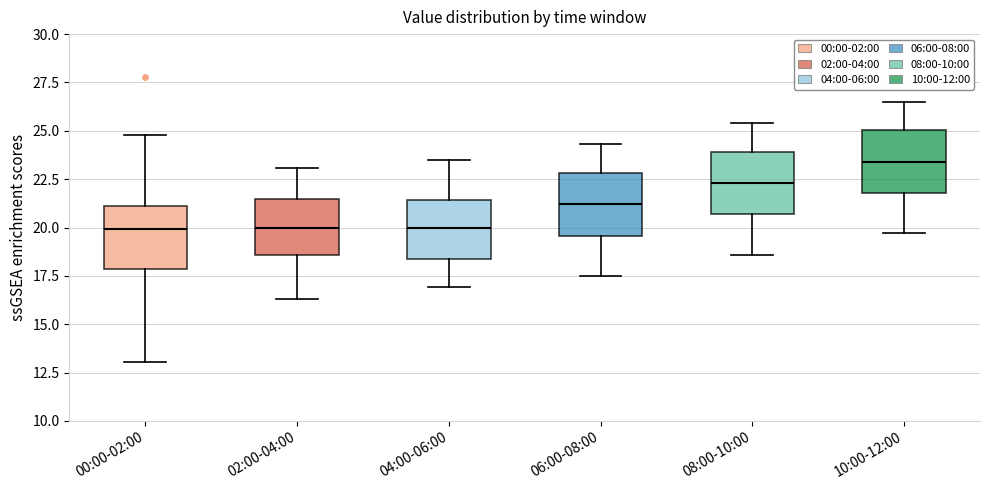

Which box has the highest median line?

10:00-12:00